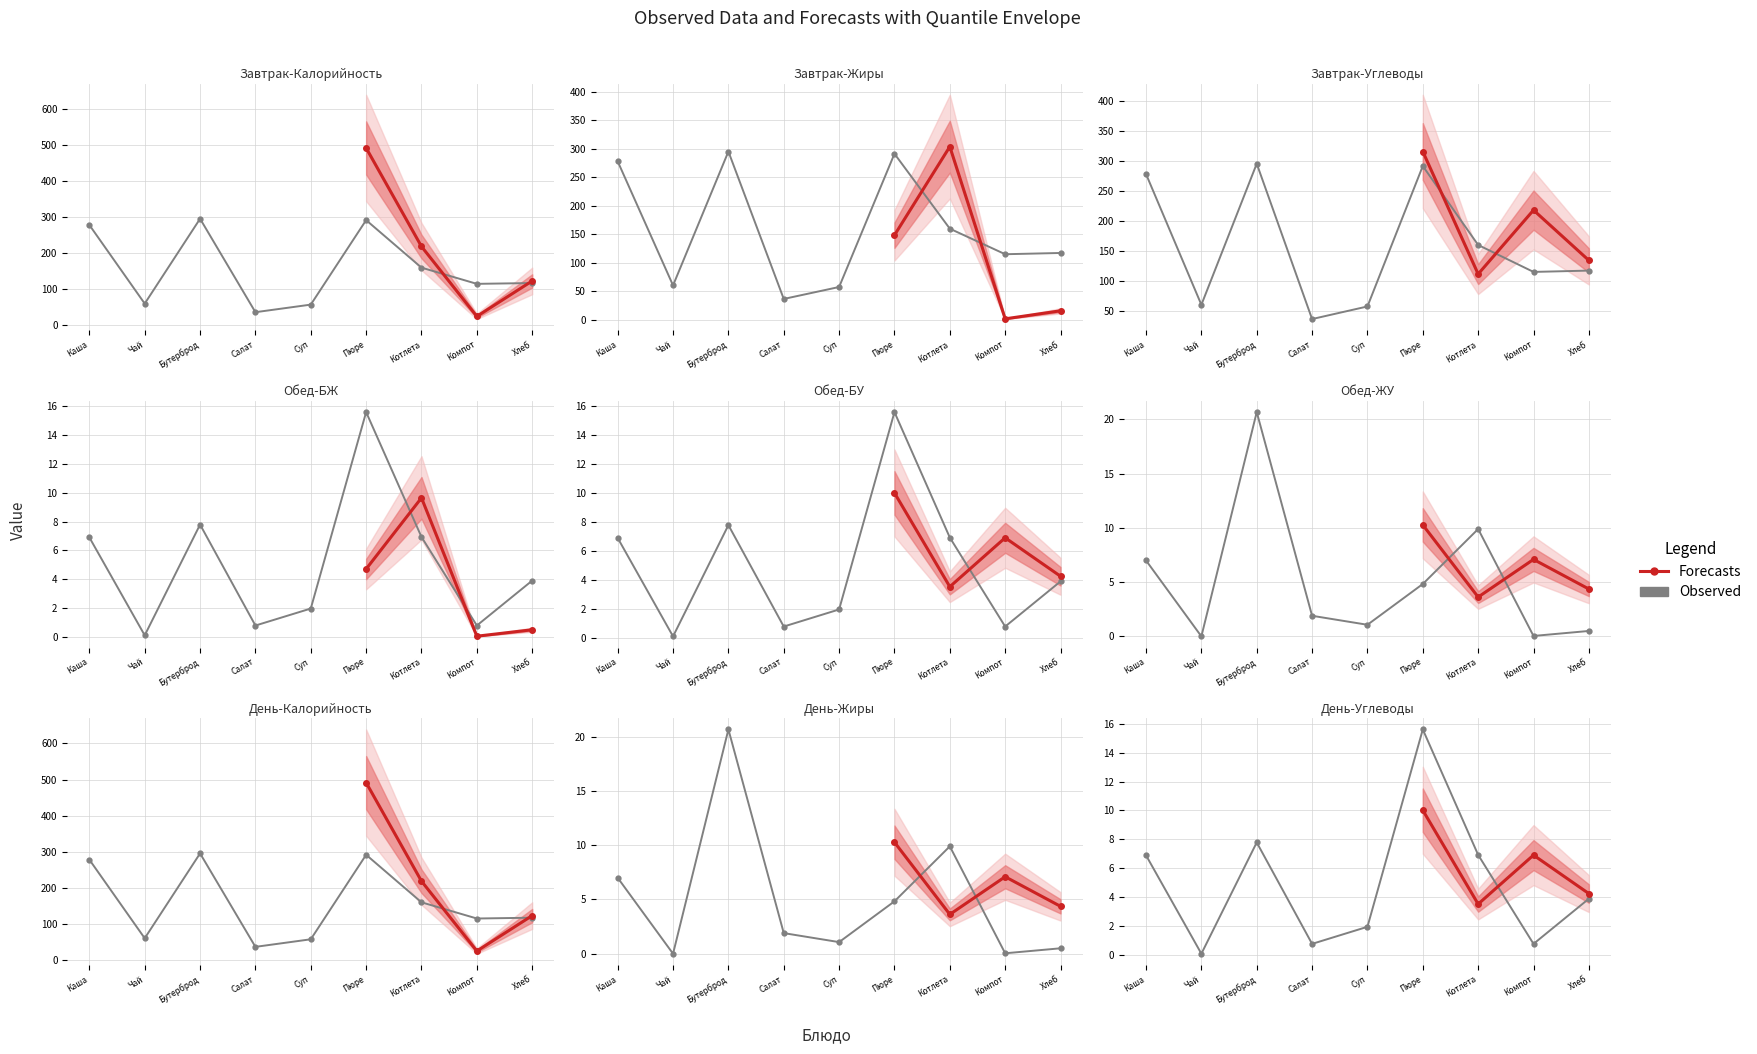

What is the spread (max minus min) of values at Салат?

35.4